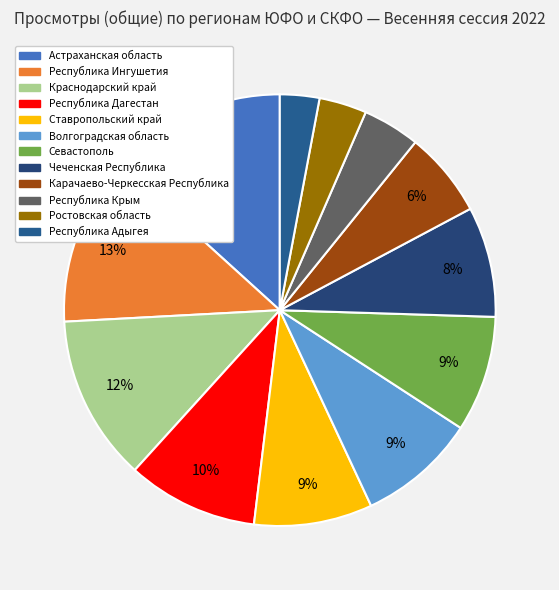

What percentage is the Республика Адыгея slice, to the nearest percent?

3%